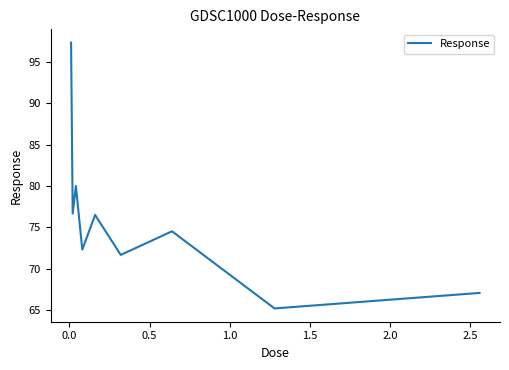

What is the difference between the maximum and minimum values?

32.1